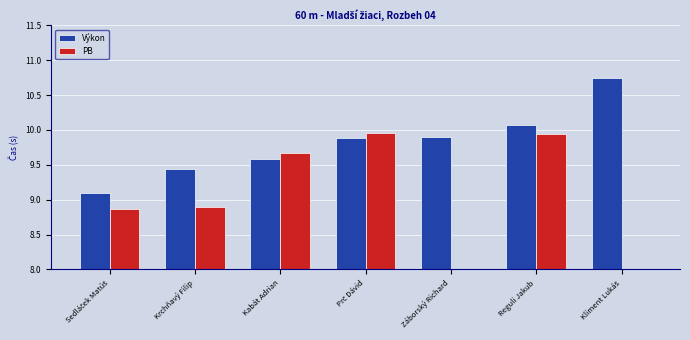

What is the maximum value for PB?

9.9